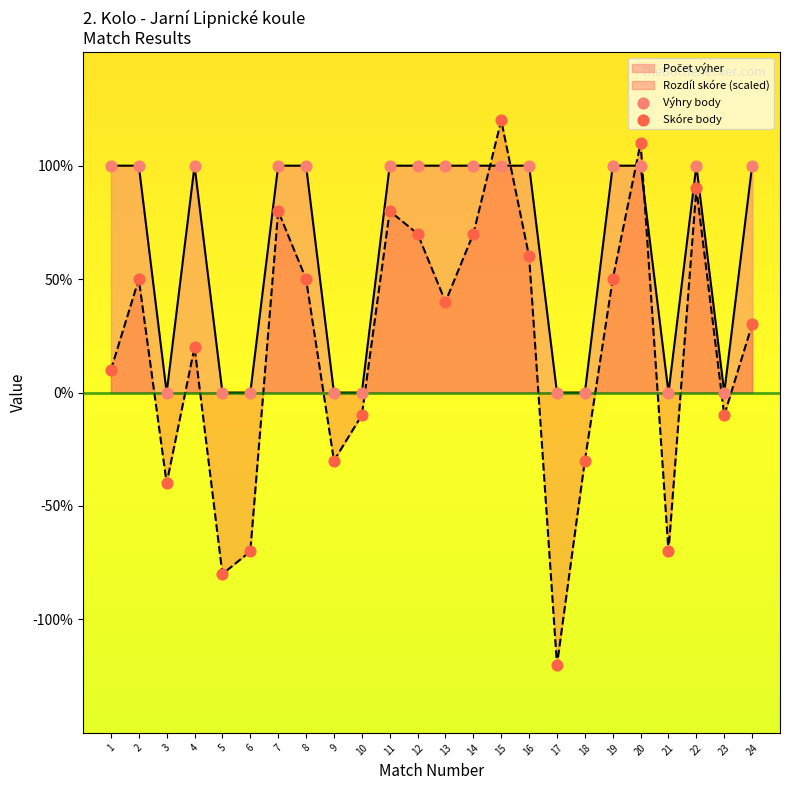

Which series reaches the maximum Y coordinate?

Skóre body